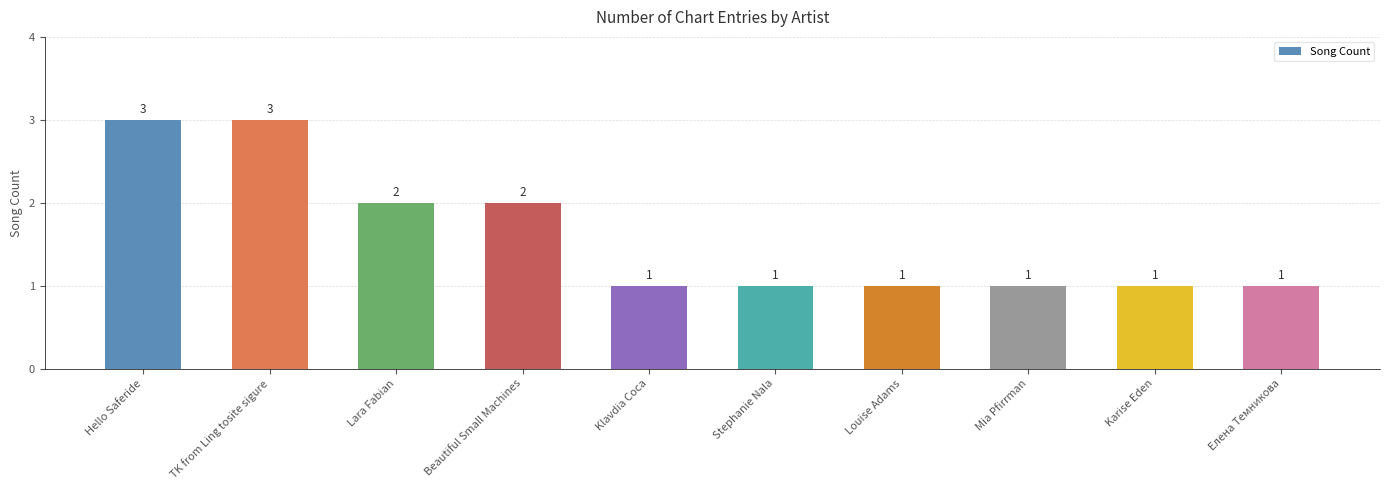

The chart shows a value of 1 at Lara Fabian. True or false?

False